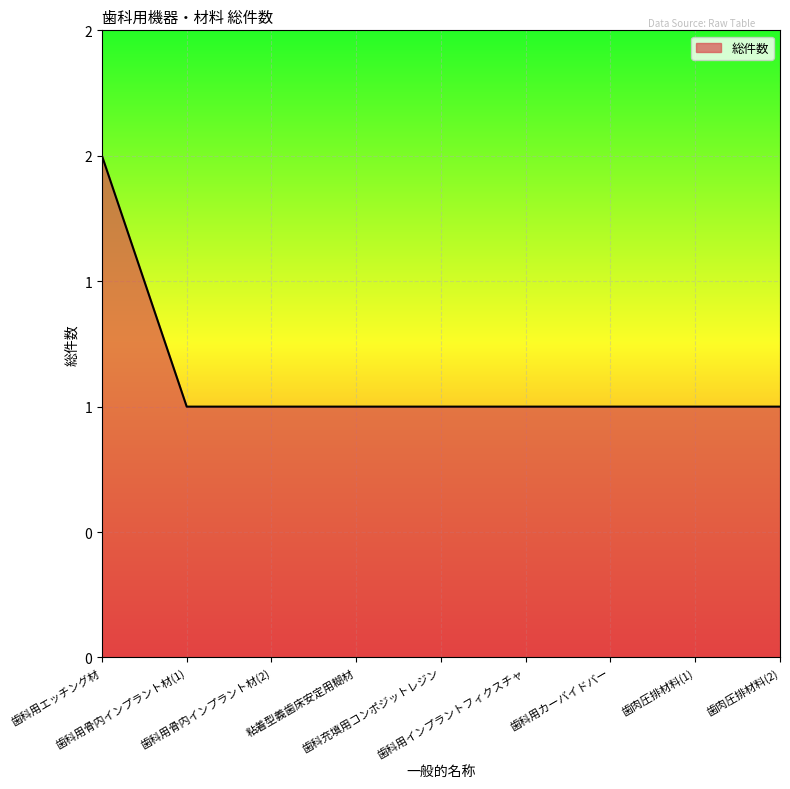

Does the chart have visible grid lines?

Yes